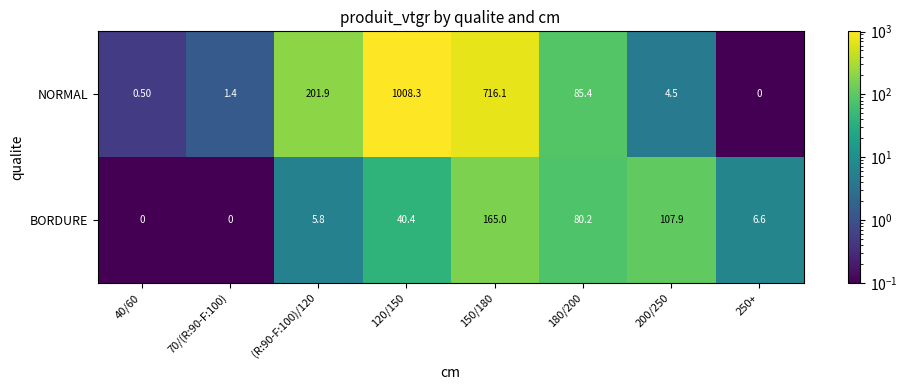

What is the total value across all series at 250+?

6.6